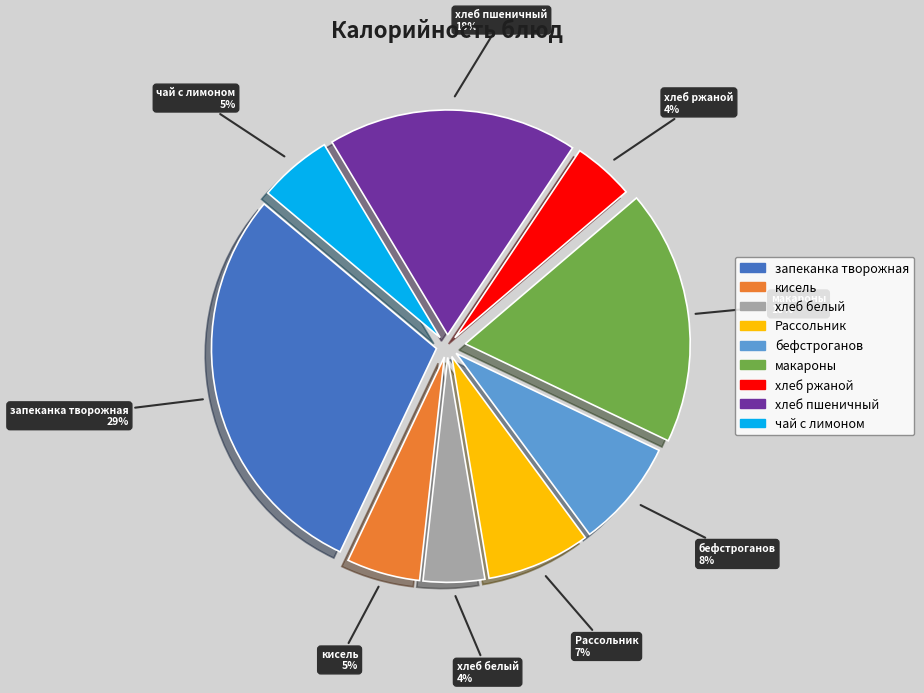

Combined, do бефстроганов and хлеб ржаной account for over 50%?

No